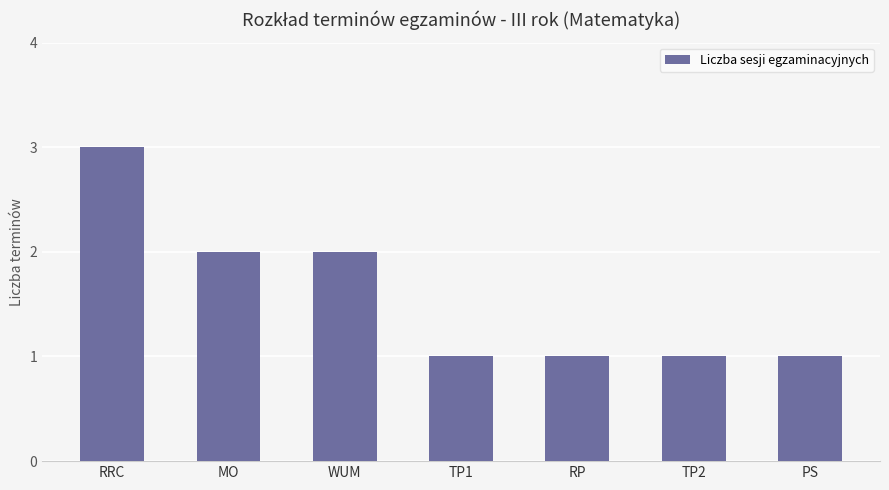

How many values are between 1 and 2?

6